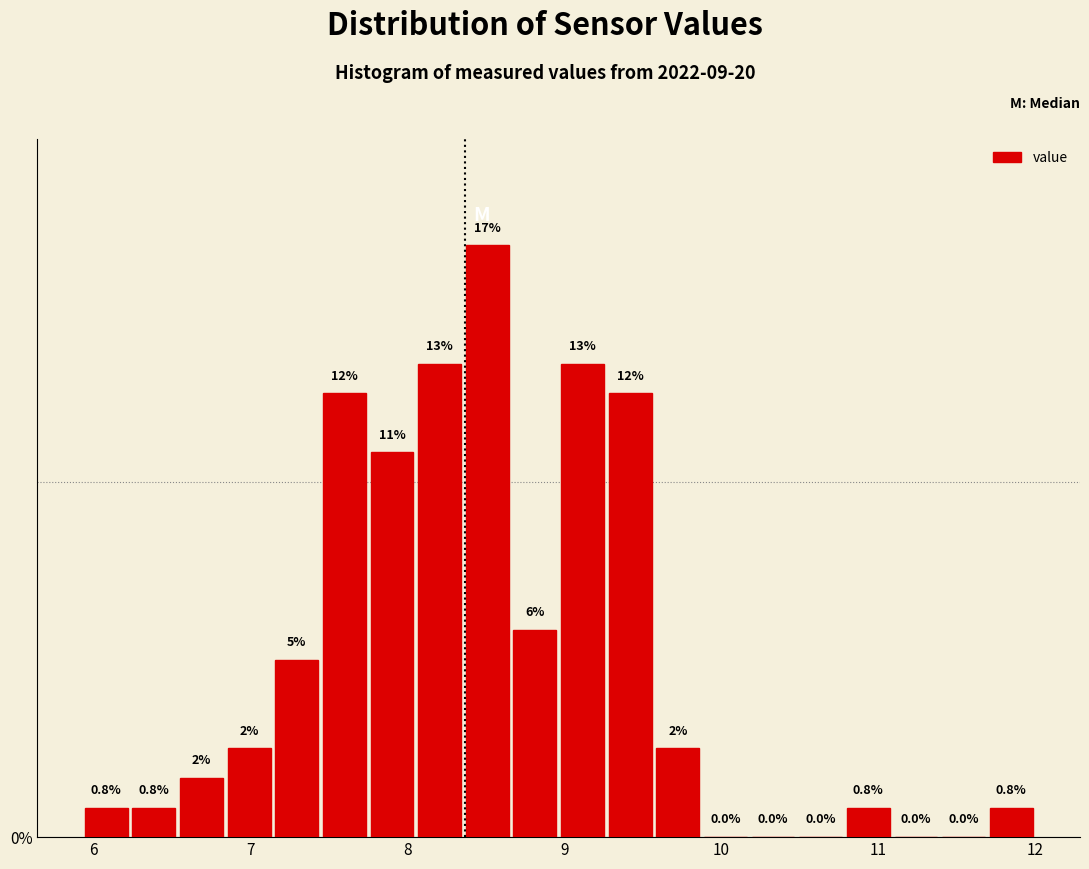

Read against the x-axis, roughly where is the centre of the tallest bar?

8.5